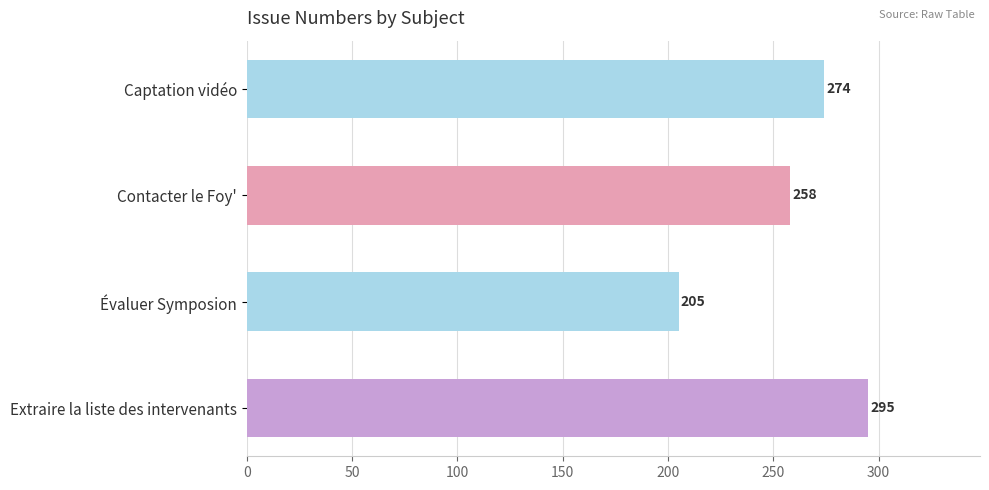

What is the sum of all values?

1032